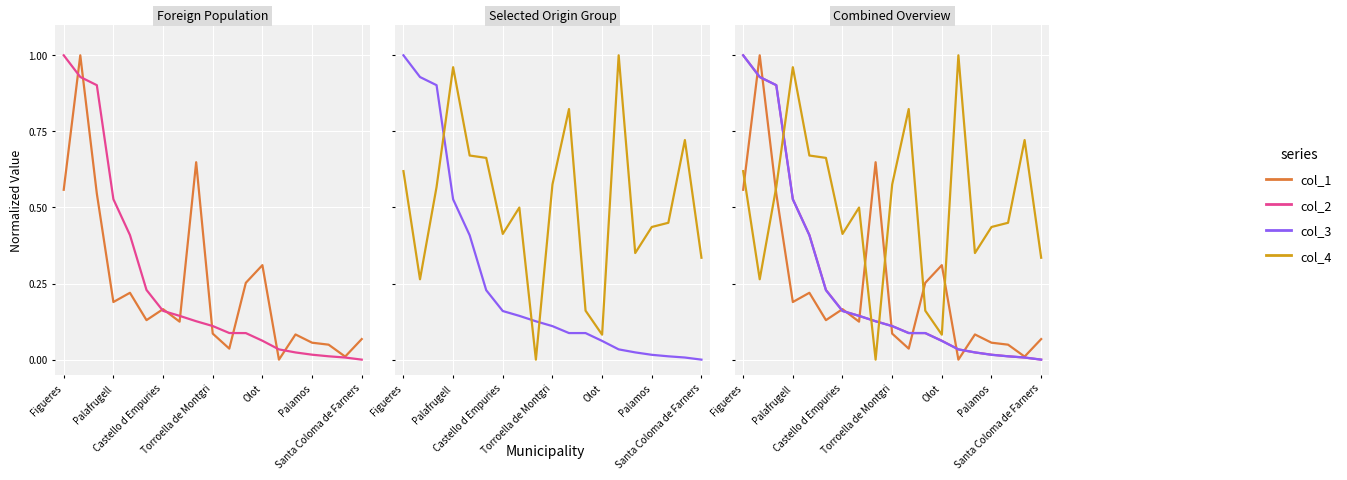

Where is col_1 nearest to the value 0?

13